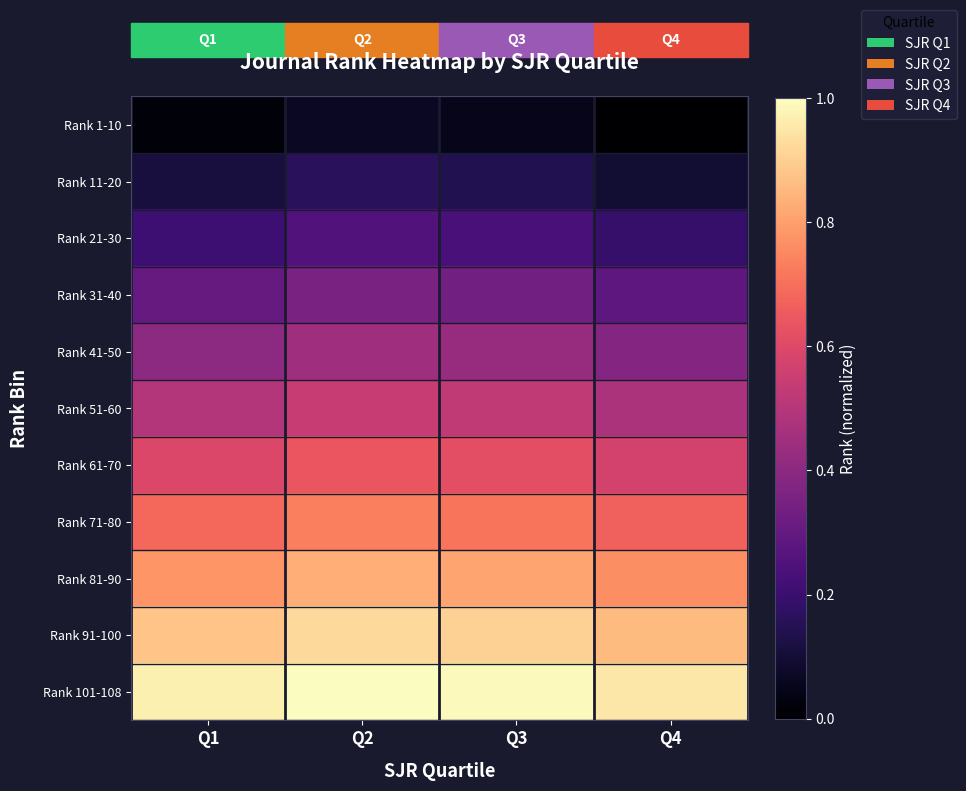

Reading left to right, transcribe all the data shown in this chart.

Rank 1-10: Q1=0.0	Q2=0.1	Q3=0.0	Q4=0.0
Rank 11-20: Q1=0.1	Q2=0.2	Q3=0.1	Q4=0.1
Rank 21-30: Q1=0.2	Q2=0.3	Q3=0.2	Q4=0.2
Rank 31-40: Q1=0.3	Q2=0.4	Q3=0.3	Q4=0.3
Rank 41-50: Q1=0.4	Q2=0.4	Q3=0.4	Q4=0.4
Rank 51-60: Q1=0.5	Q2=0.5	Q3=0.5	Q4=0.5
Rank 61-70: Q1=0.6	Q2=0.6	Q3=0.6	Q4=0.6
Rank 71-80: Q1=0.7	Q2=0.7	Q3=0.7	Q4=0.7
Rank 81-90: Q1=0.8	Q2=0.8	Q3=0.8	Q4=0.8
Rank 91-100: Q1=0.9	Q2=0.9	Q3=0.9	Q4=0.9
Rank 101-108: Q1=1.0	Q2=1.0	Q3=1.0	Q4=1.0